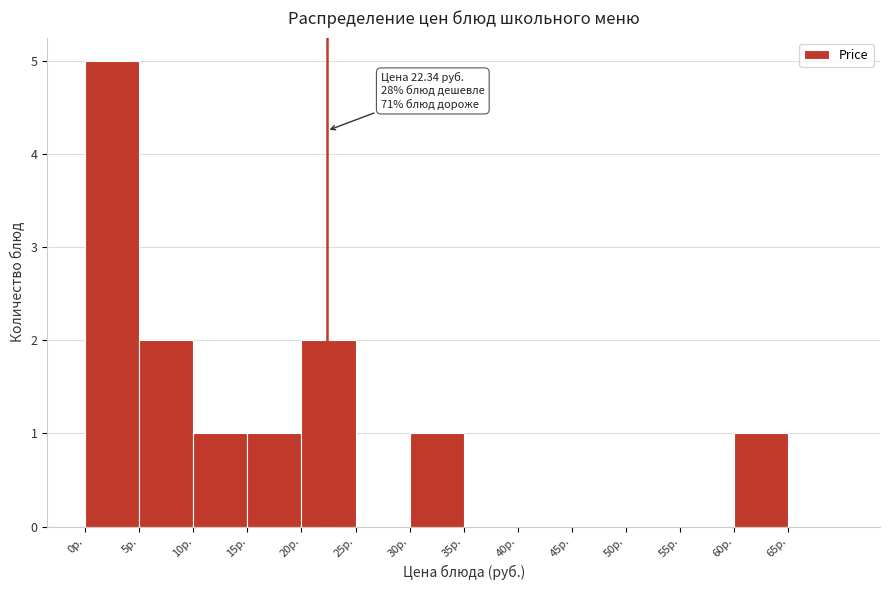

Over which range of the x-axis is the bar tallest?

0 to 5